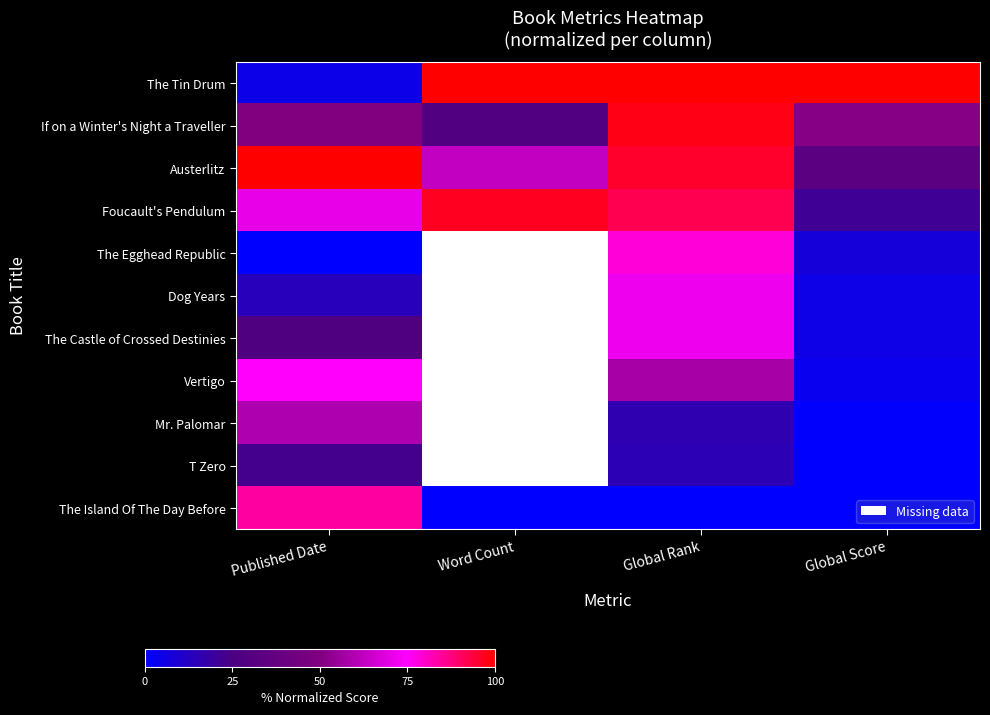

The value of Mr. Palomar at Global Rank is 0.2. True or false?

True